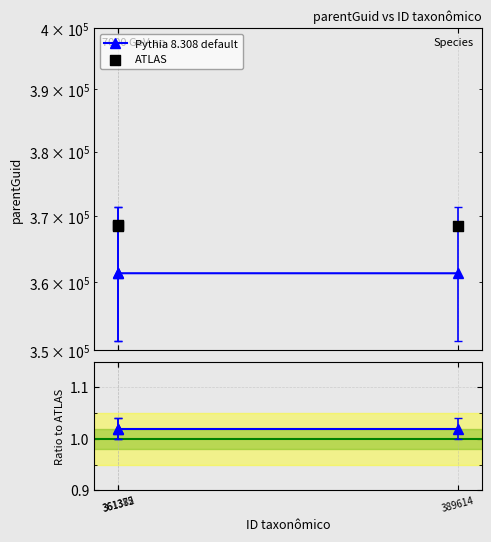

Which series has the largest total across all categories?

ATLAS